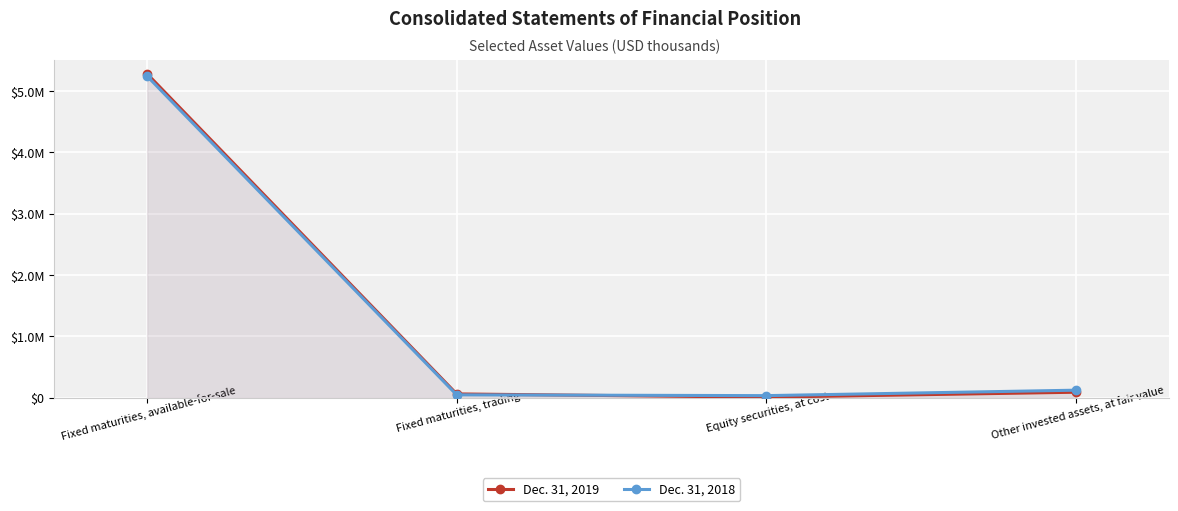

What is the smallest value displayed?

6360